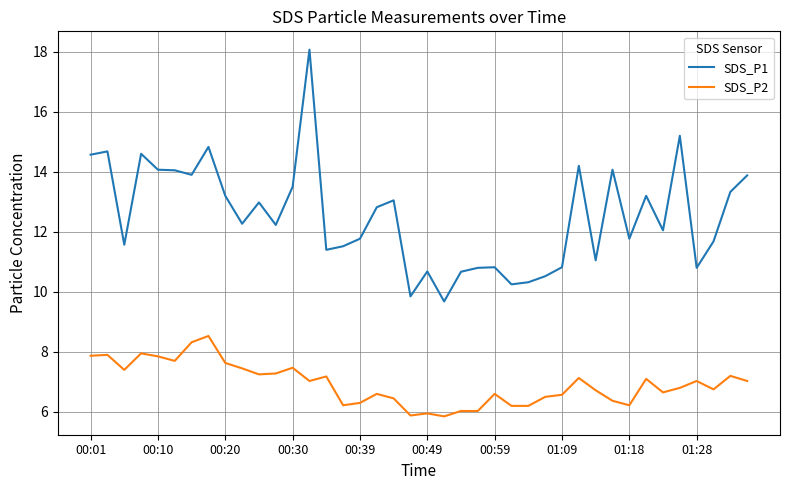

True or false: SDS_P2 and SDS_P1 intersect in this chart.

False